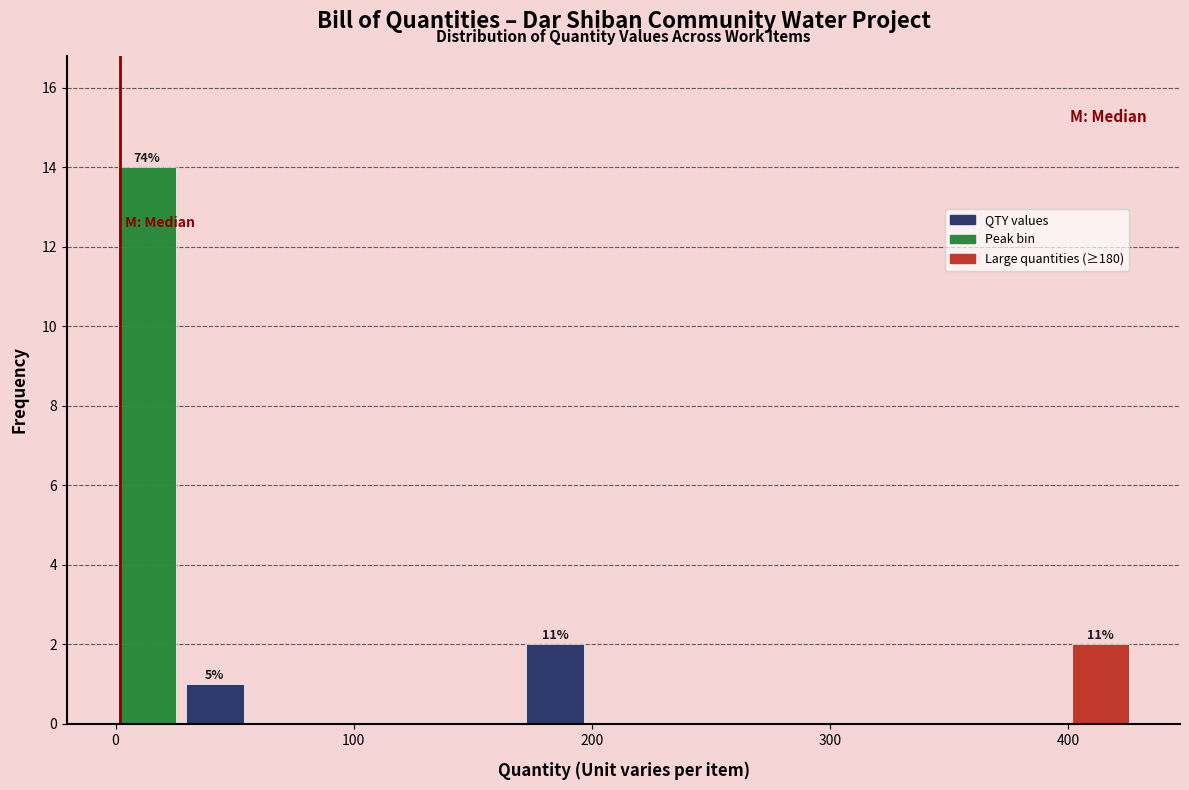

Read against the x-axis, roughly where is the centre of the tallest bar?

10